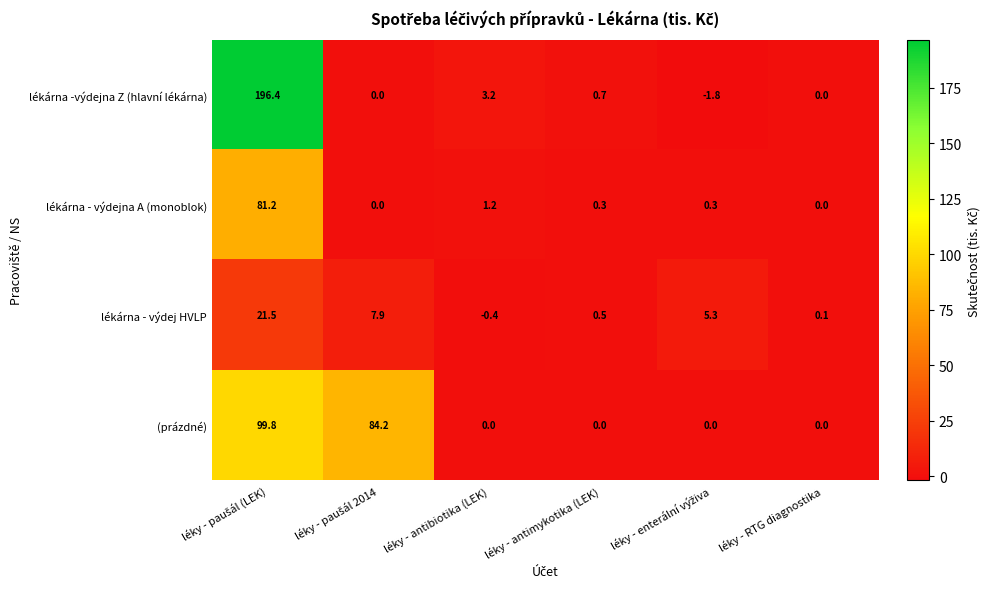

List the series in order of their peak value, highest first.

lékárna -výdejna Z (hlavní lékárna), (prázdné), lékárna - výdejna A (monoblok), lékárna - výdej HVLP